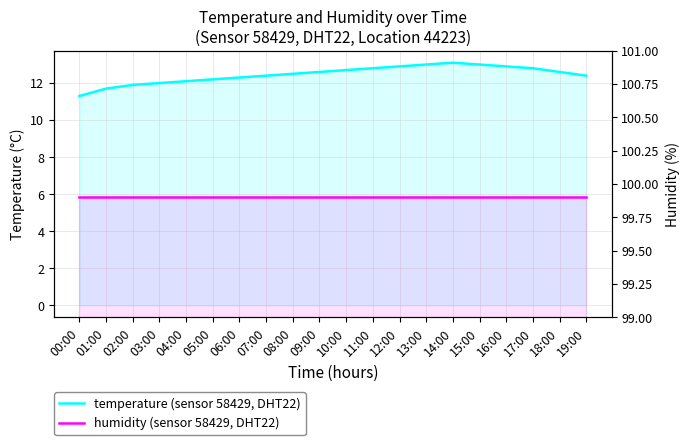

Which series has the largest total across all categories?

humidity (sensor 58429, DHT22)